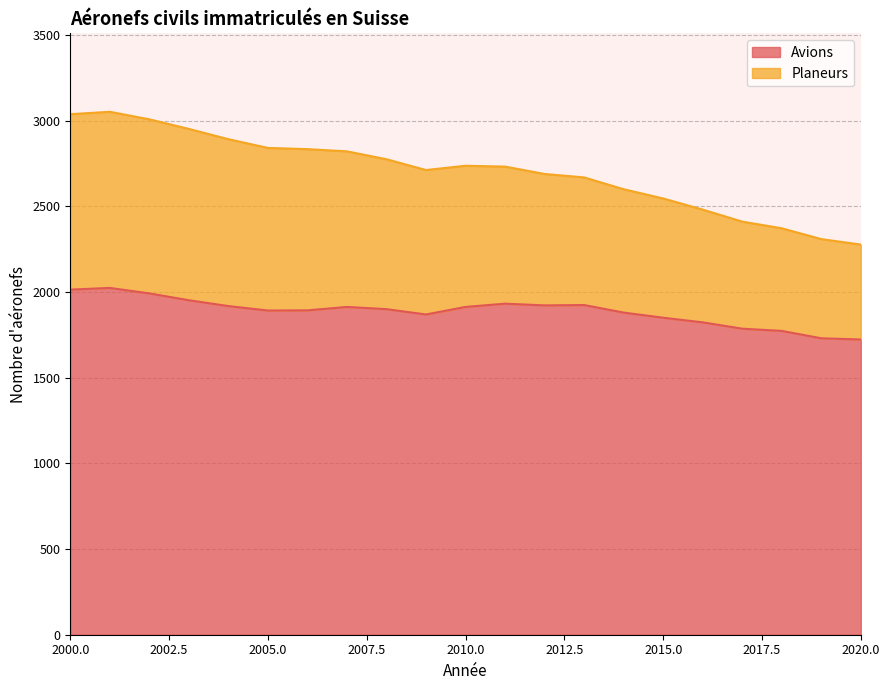

True or false: Avions and Planeurs intersect in this chart.

False